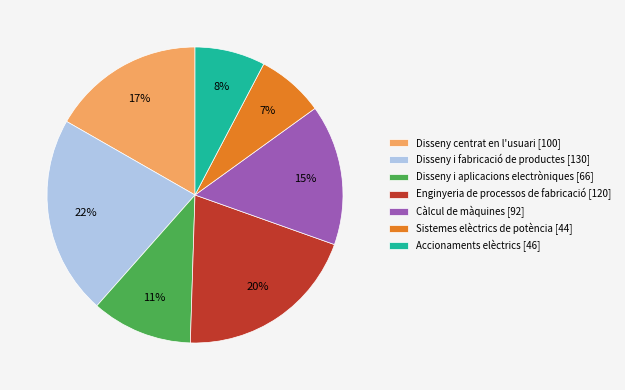

To the nearest percent, what is the average slice percentage?

14%